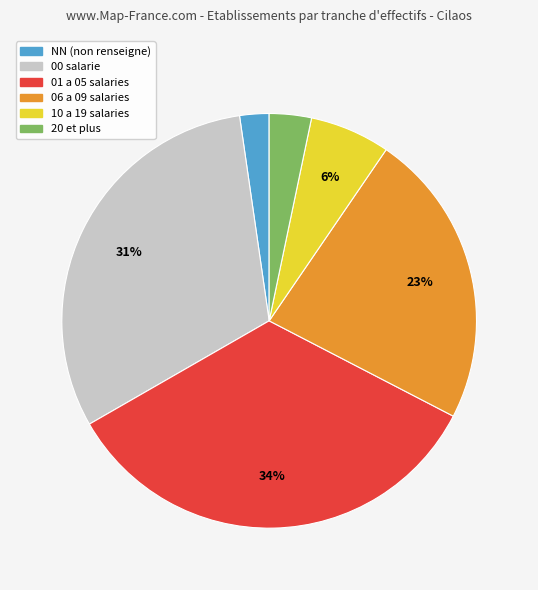

To the nearest percent, what is the difference between the largest and smallest slice percentages?

32%